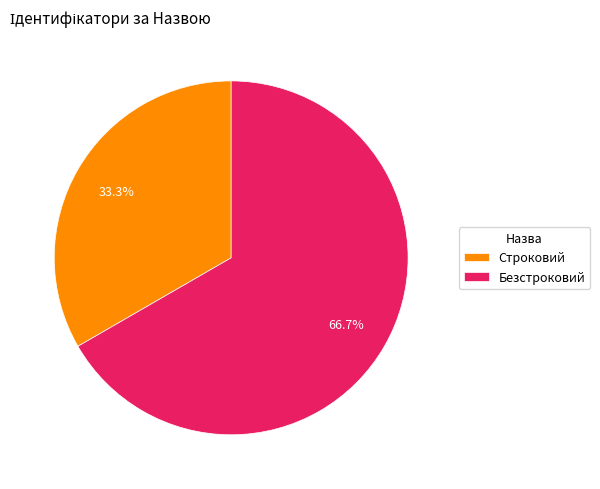

Between Строковий and Безстроковий, which is larger?

Безстроковий